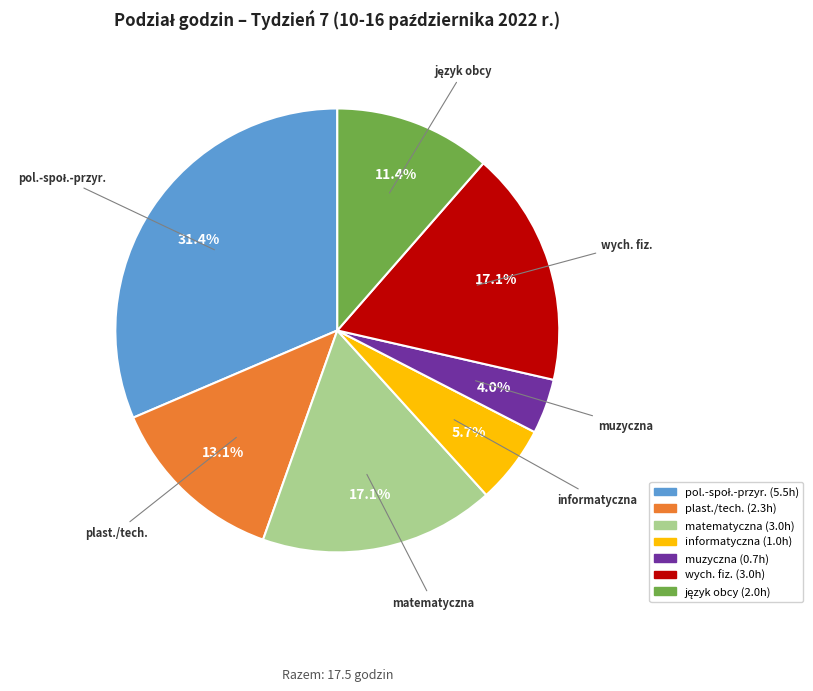

Is there a majority slice in this chart?

No